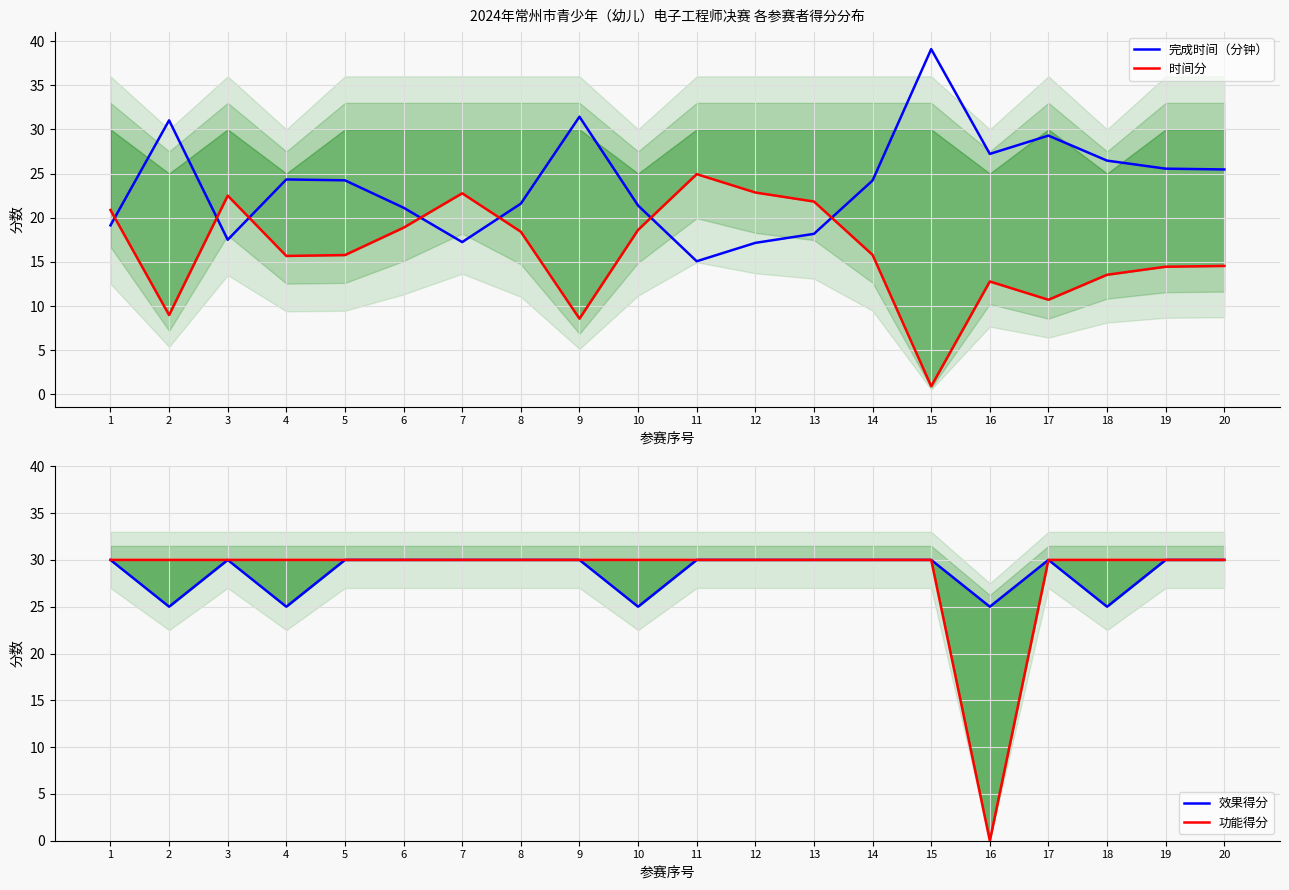

What is the maximum value shown in the chart?

39.1